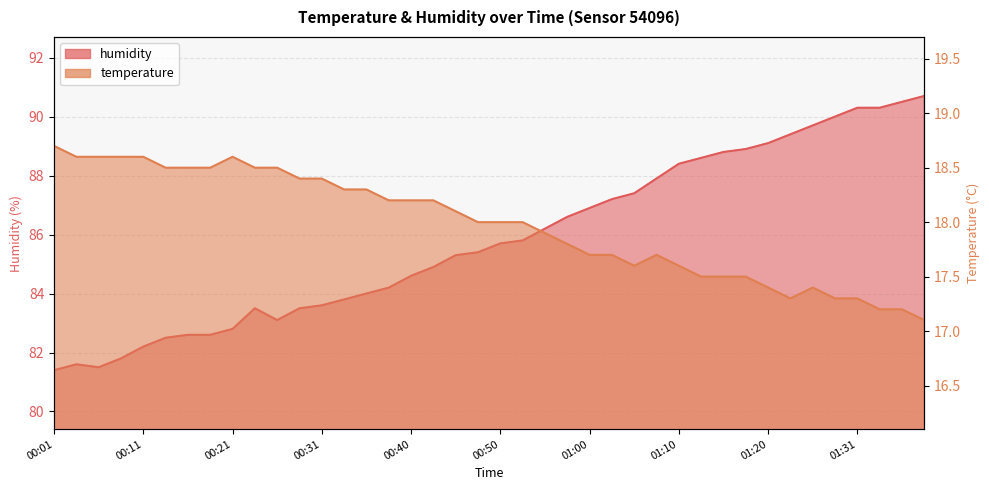

What is the total value across all series at 00:09?

100.4